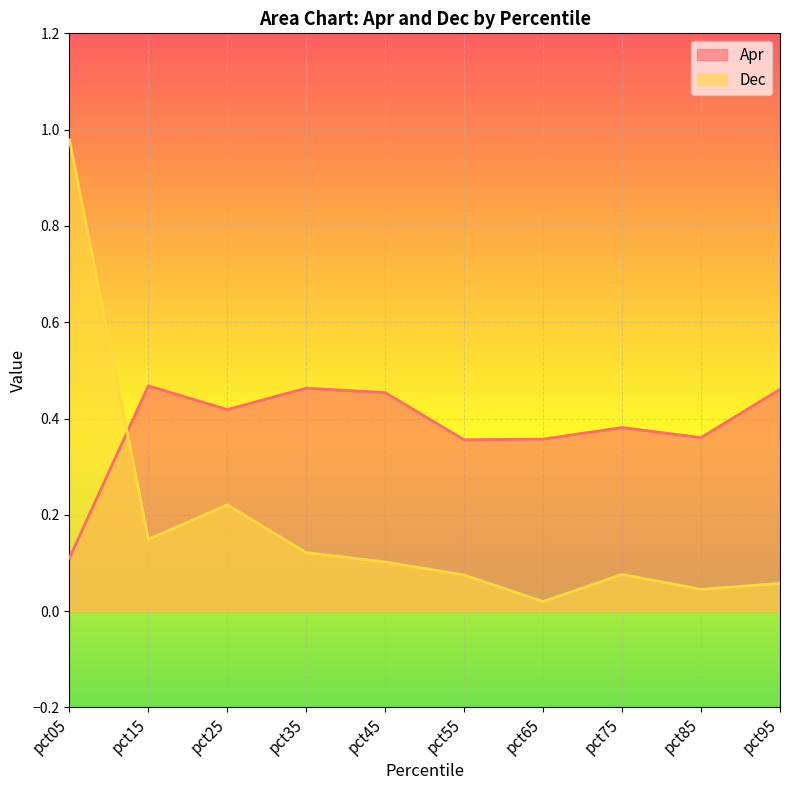

What is the sum of all Dec values?

1.8